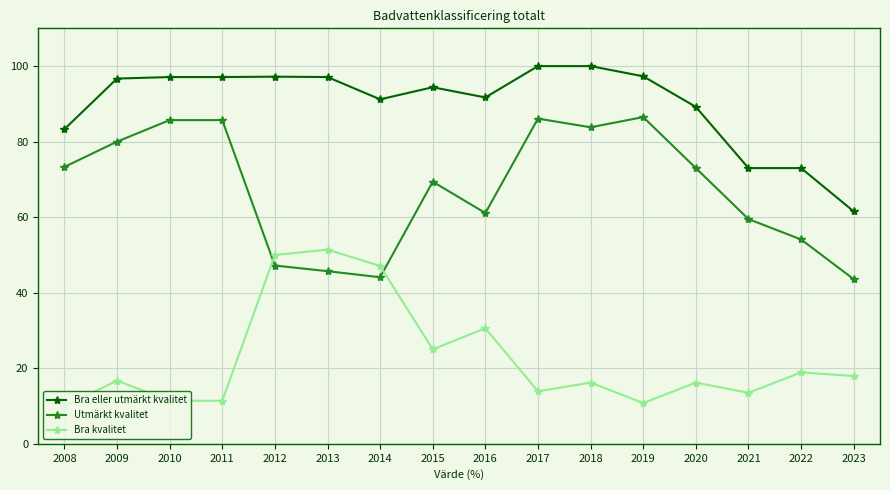

What is the total value across all series at 2017?

200.0